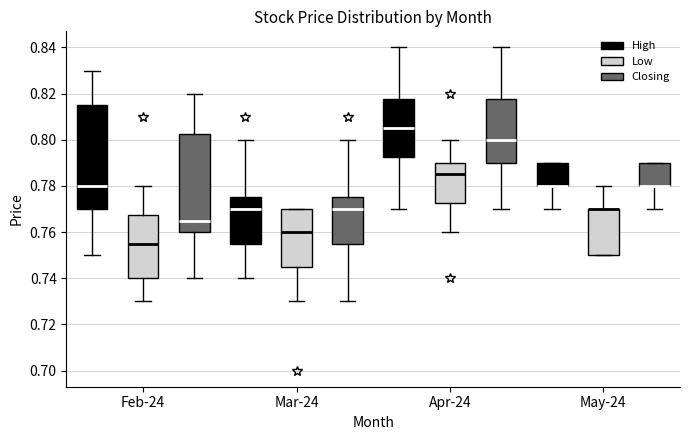

Where is the upper edge of the box for Feb-24 (High) on the y-axis? The values are not printed on the chart, so give them approximately, as read against the axis.

0.816